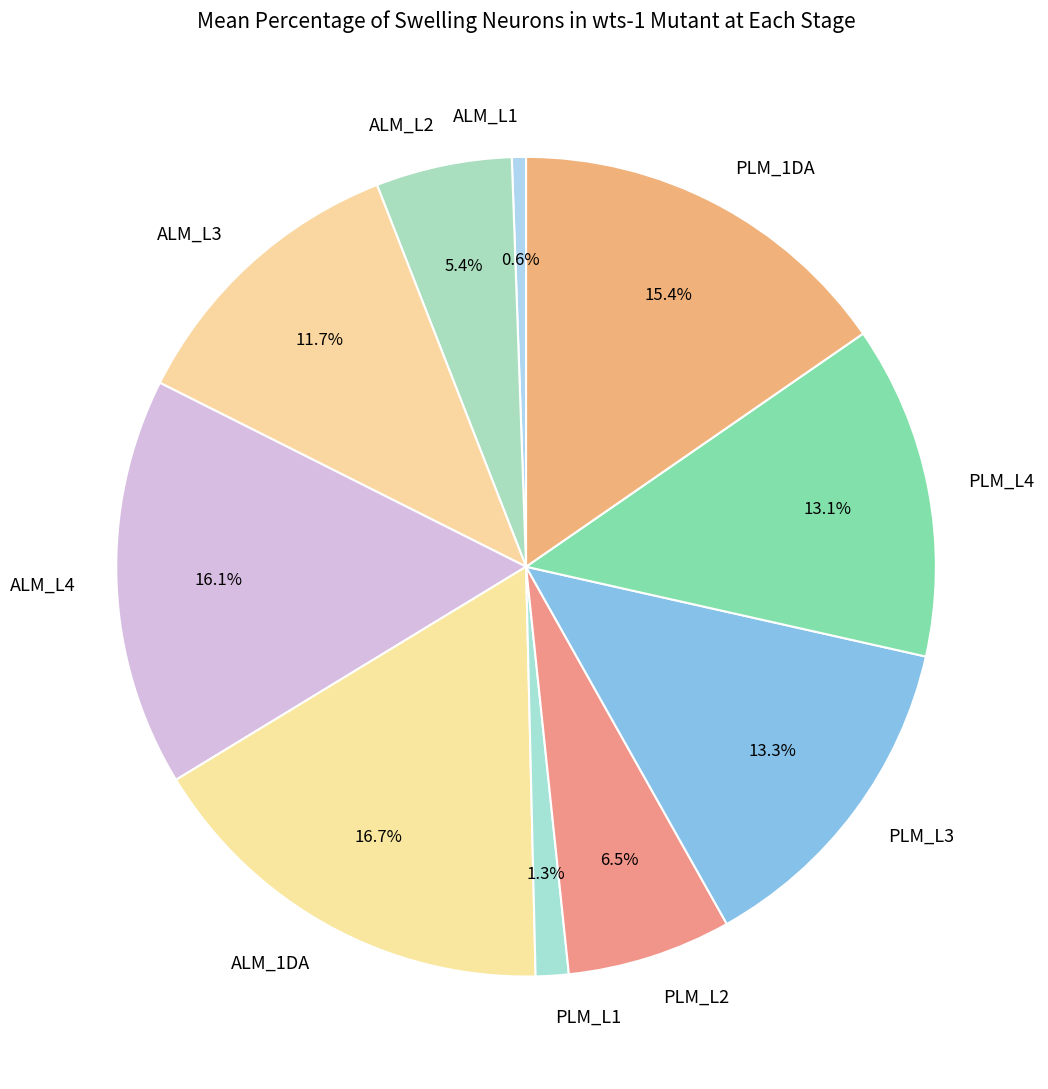

Approximately how many times larger is the value at PLM_L2 compared to ALM_L1?

11.7